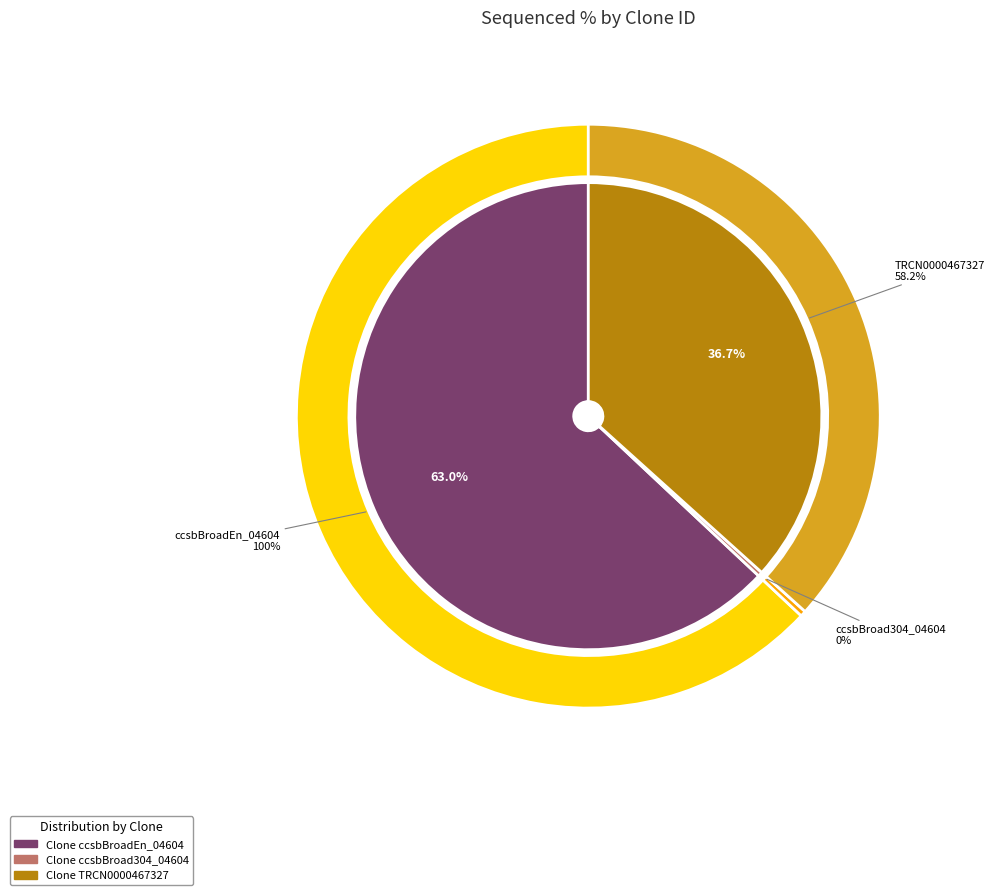

What is the change in value from ccsbBroadEn_04604 to TRCN0000467327?

-41.8